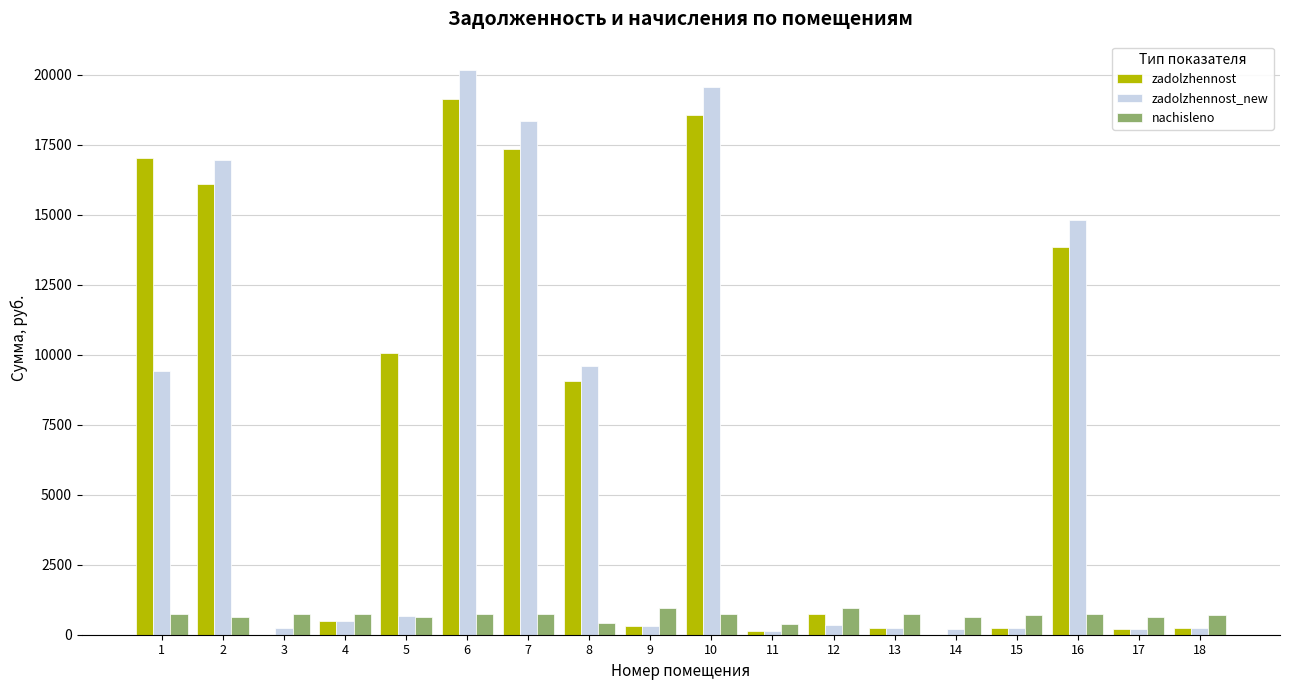

What is the sum of all nachisleno values?

12478.3